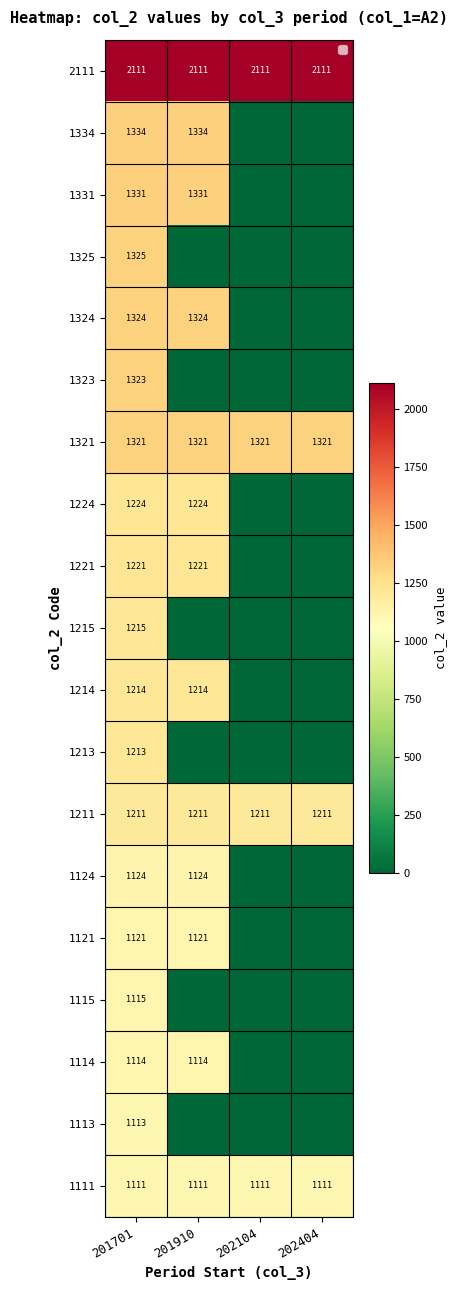

What is the sum of the 1211 values at 201701 and 202404?

2422